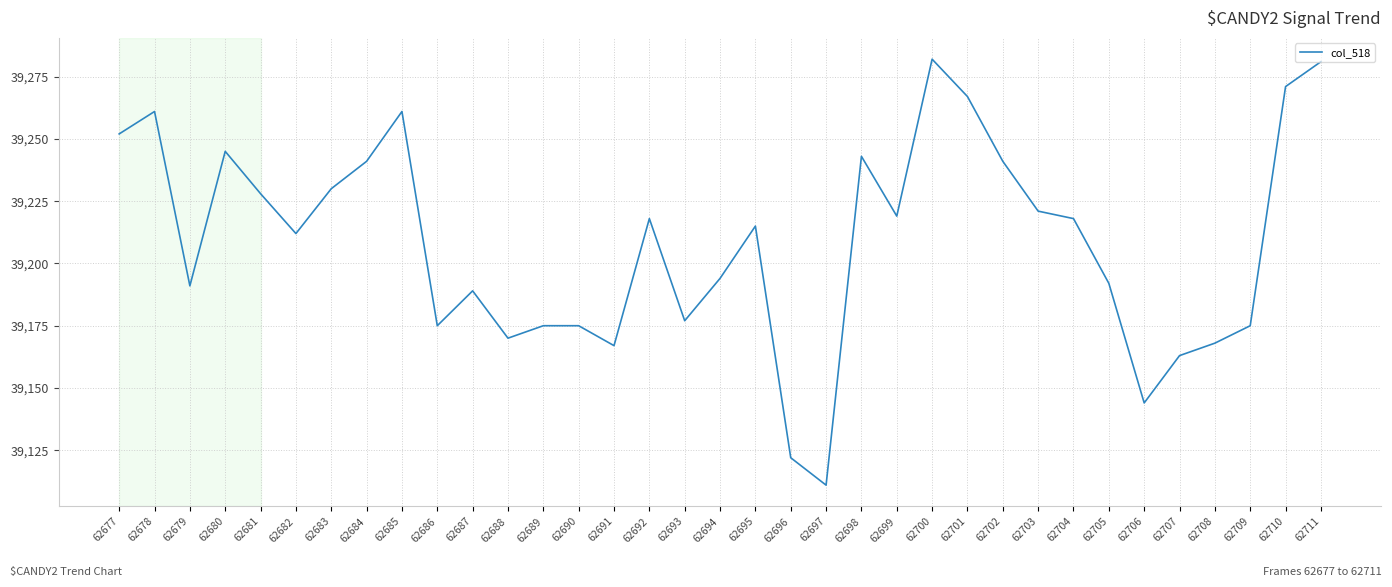

The value at 62686 is 19997. True or false?

False